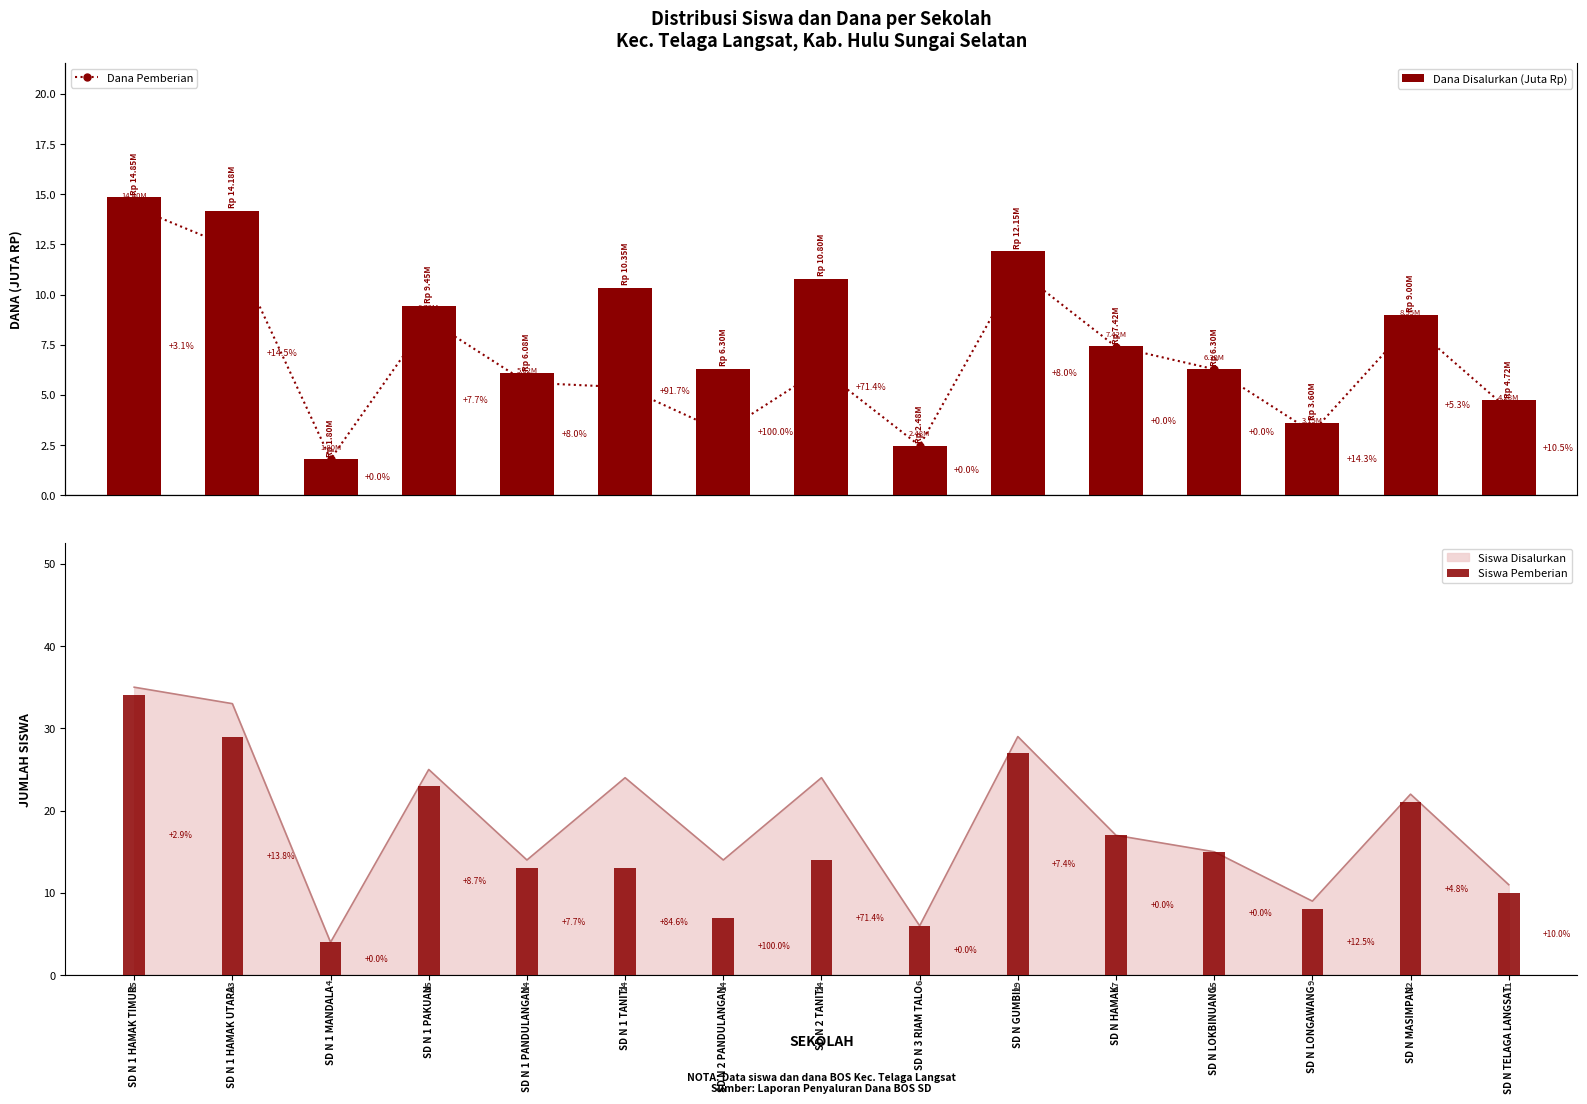

What is the minimum value shown in the chart?

1.8